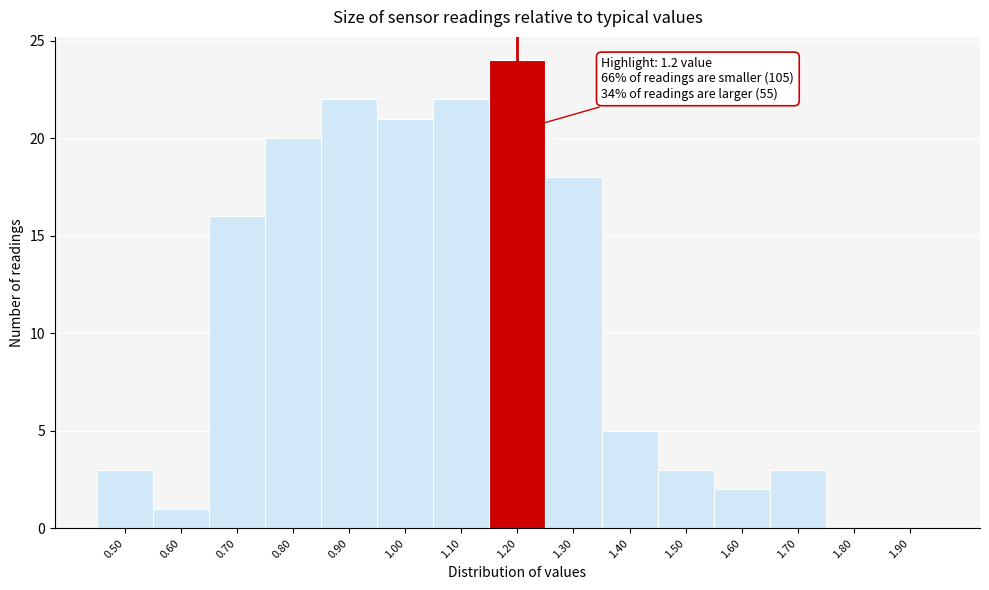

Over which range of the x-axis is the bar tallest?

1.15 to 1.25